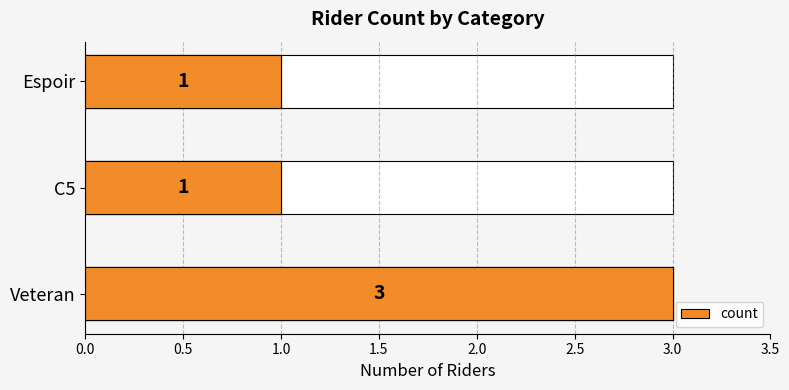

What is the value of the 1st bar from the left?

3